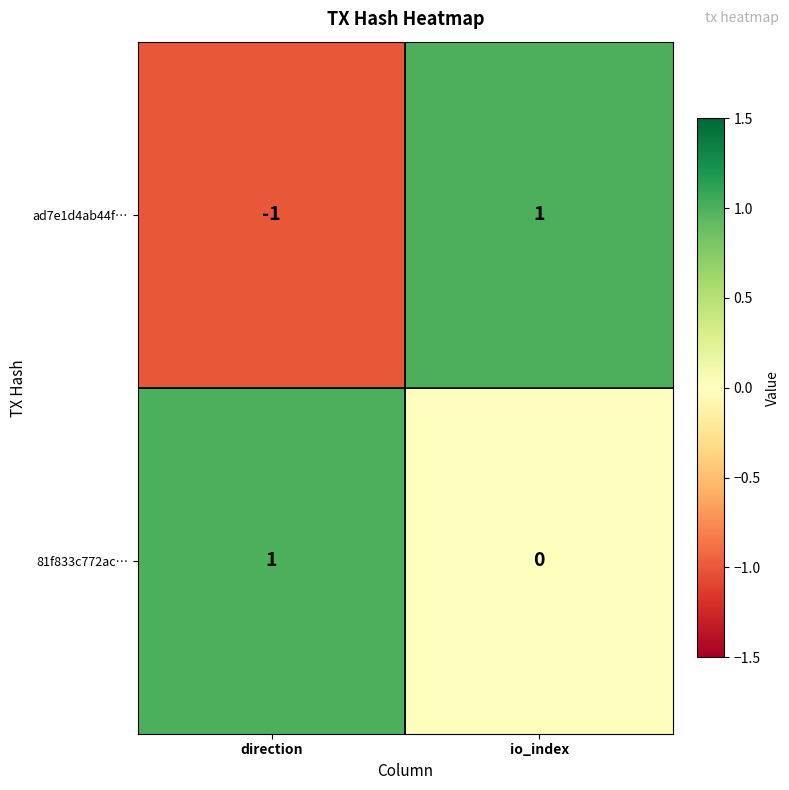

How many data points does each series have?

2